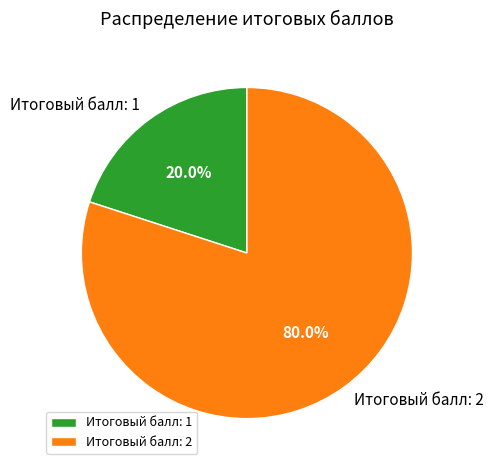

Combined, what portion of the pie is Итоговый балл: 1 and Итоговый балл: 2?

100.0%